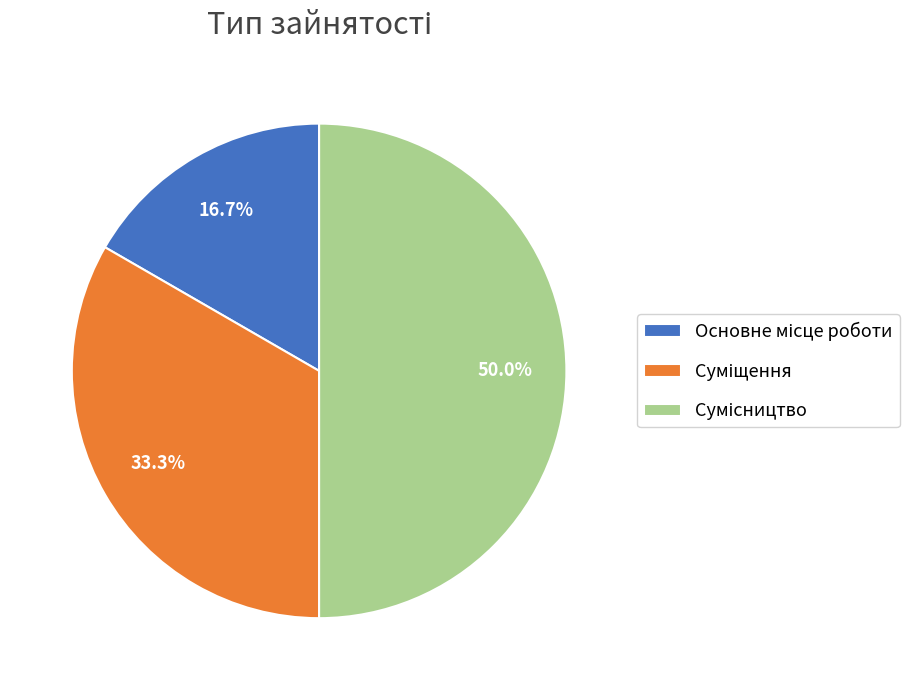

Which category has the smallest portion of the pie?

Основне місце роботи